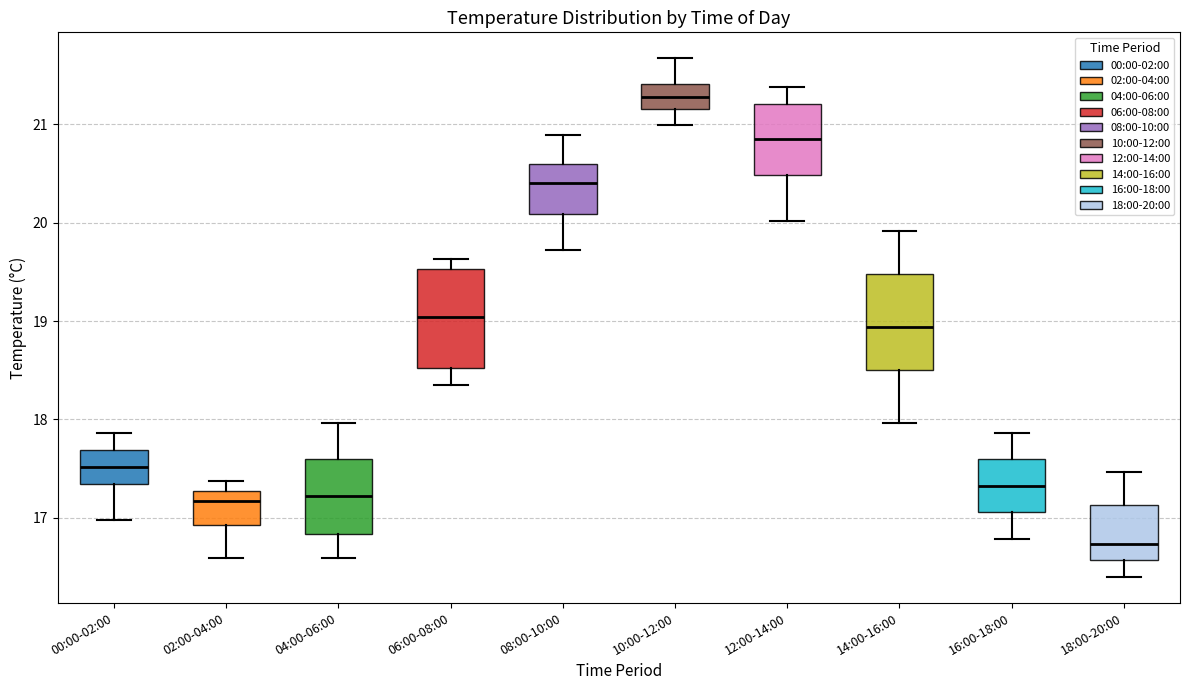

Where does the lower whisker of the box for 10:00-12:00 end on the y-axis? The values are not printed on the chart, so give them approximately, as read against the axis.

21.0